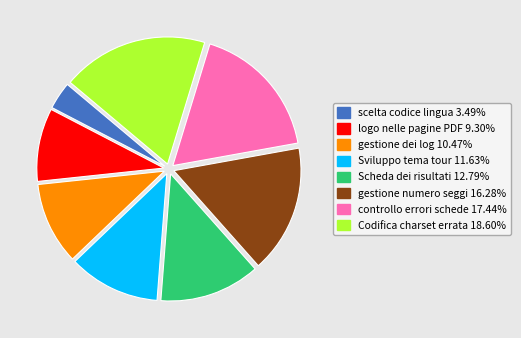

Does any single category account for the majority?

No